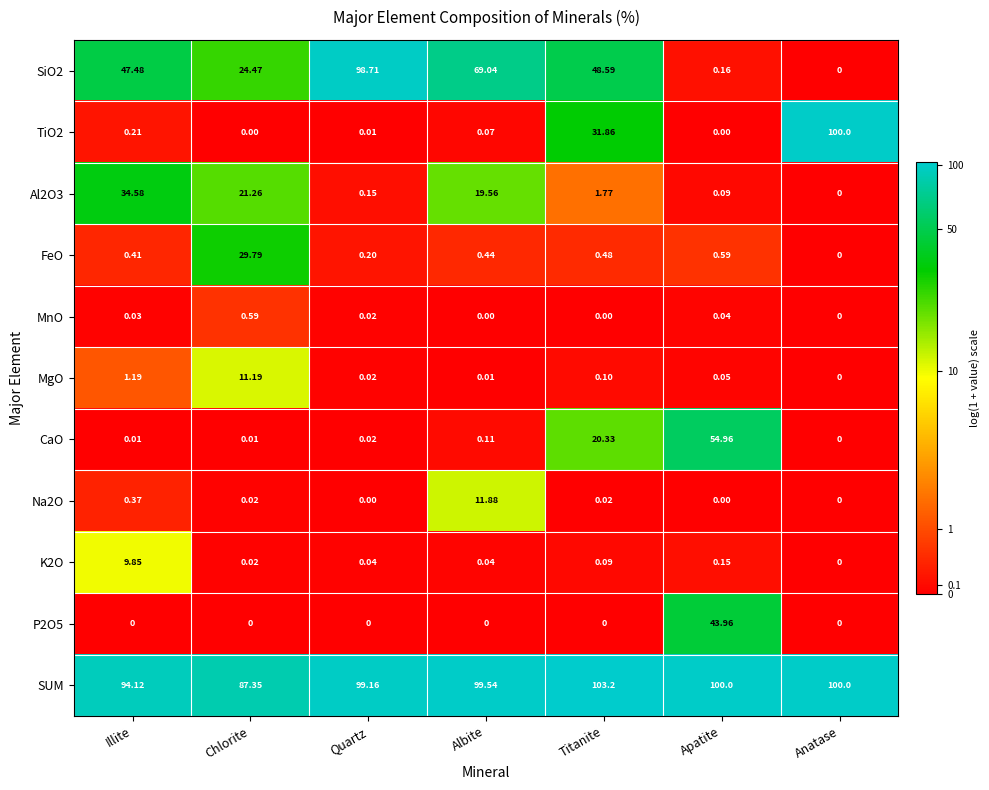

Rank the series by their maximum value, from highest to lowest.

SUM, TiO2, SiO2, CaO, P2O5, Al2O3, FeO, Na2O, MgO, K2O, MnO